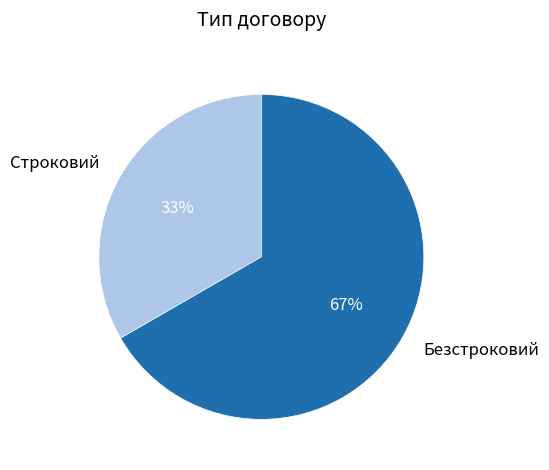

To the nearest percent, what is the combined percentage of Безстроковий and Строковий?

100%